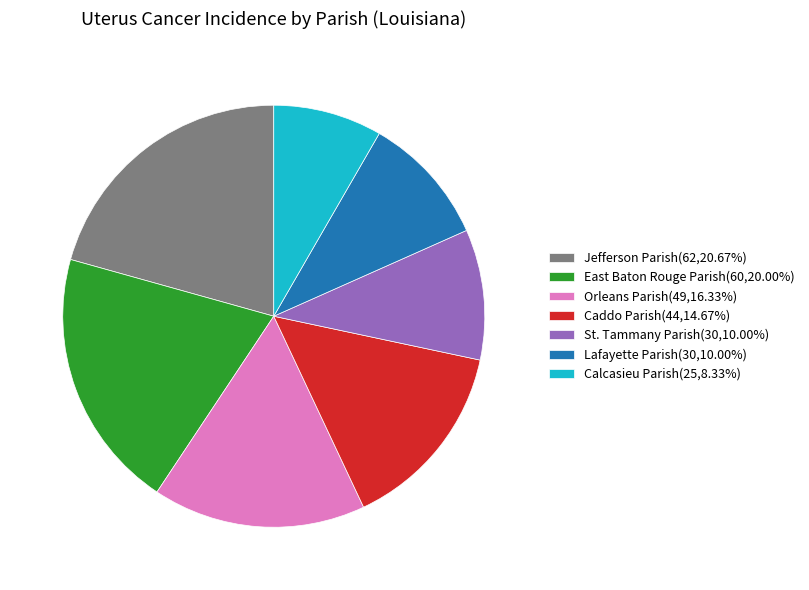

What is the ratio of the value at Calcasieu Parish(25,8.33%) to the value at Orleans Parish(49,16.33%)?

0.5